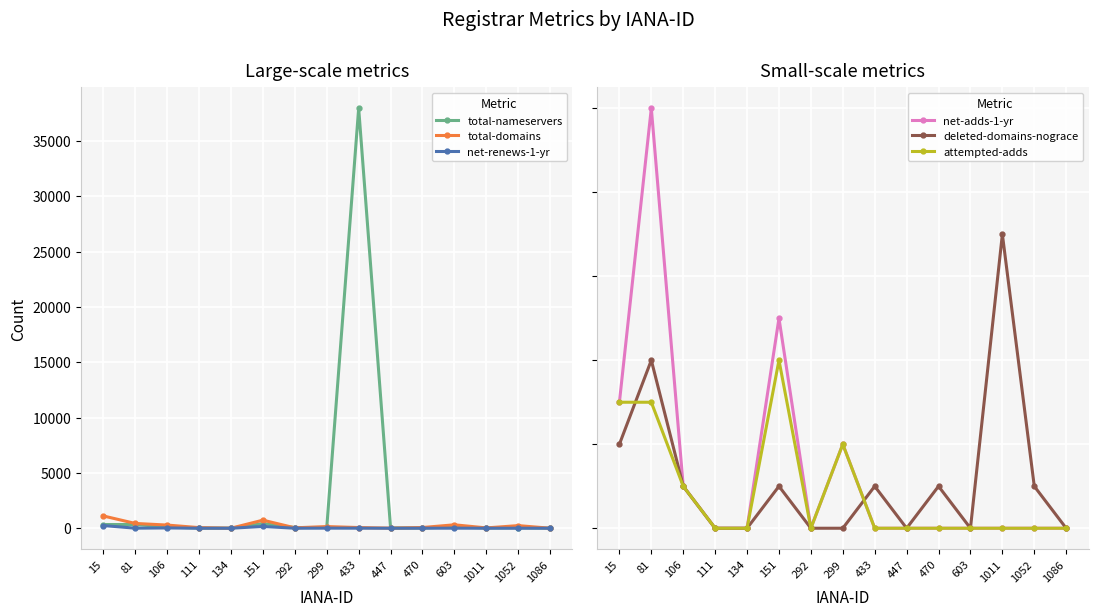

Which series ends up on top after the final intersection of net-renews-1-yr and net-adds-1-yr?

net-renews-1-yr